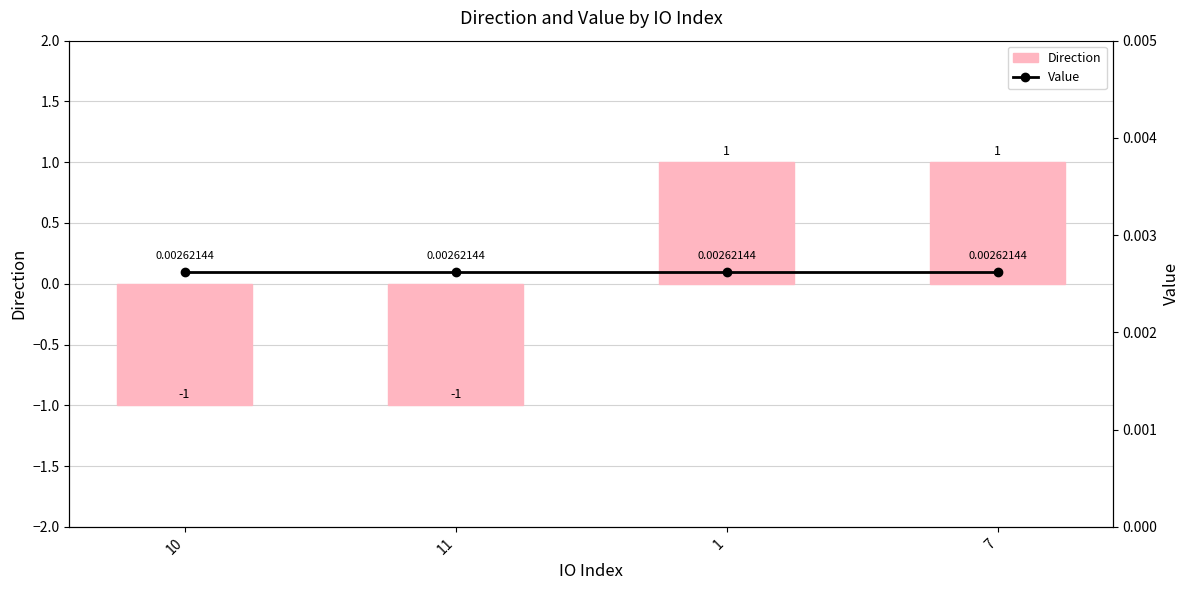

Is the value of Direction at 1 greater than the value of Value at 10?

Yes